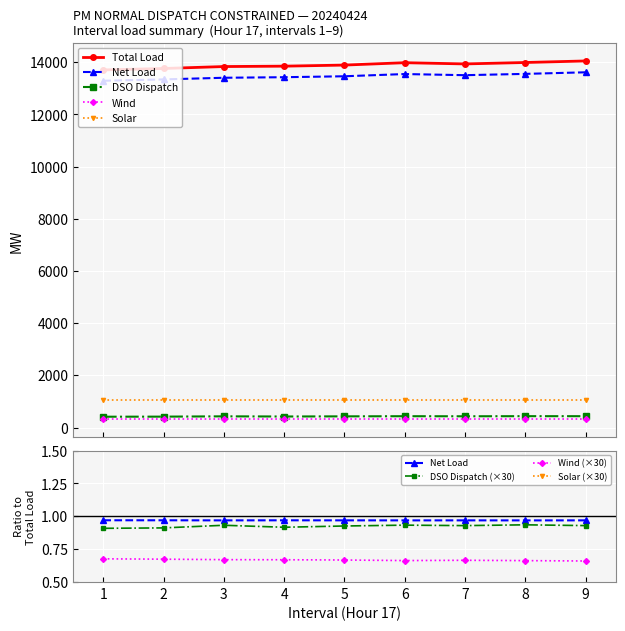

What is the average value of the Net Load series?

13458.8